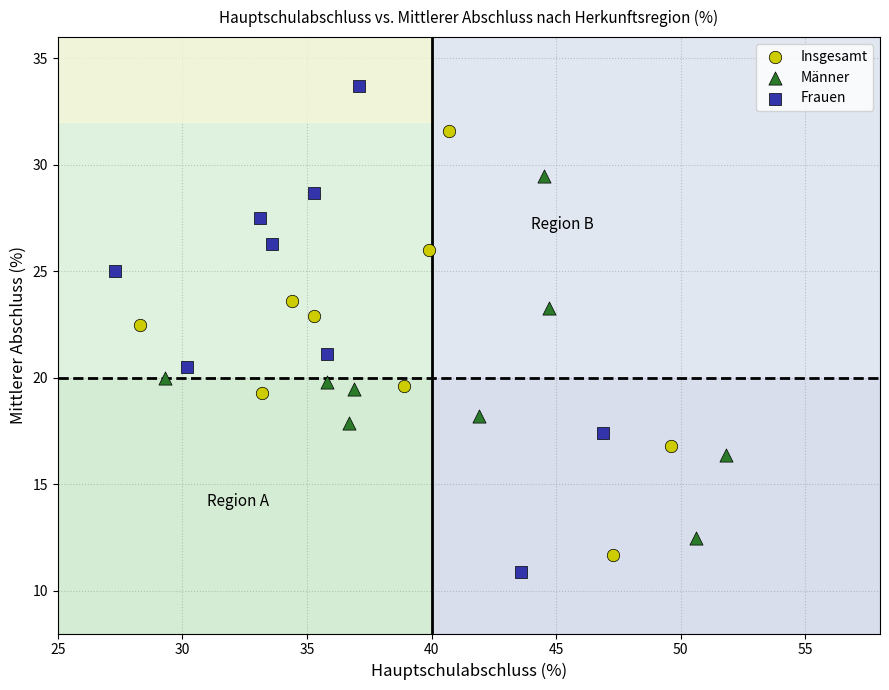

Which series contains the highest Y value?

Frauen